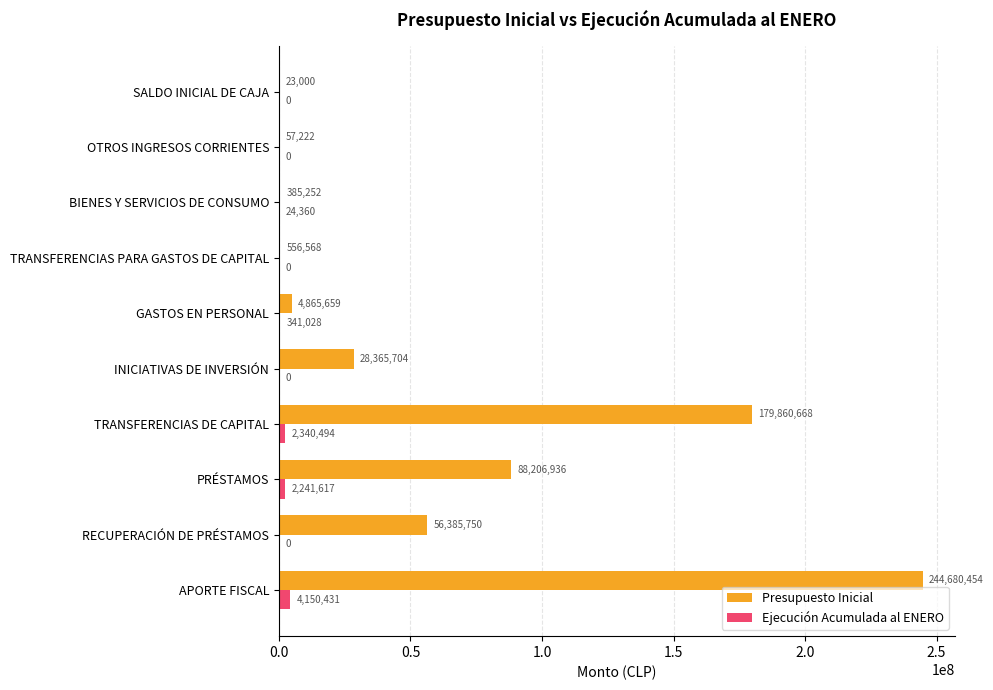

True or false: Ejecución Acumulada al ENERO has a value of 0 at TRANSFERENCIAS PARA GASTOS DE CAPITAL.

True